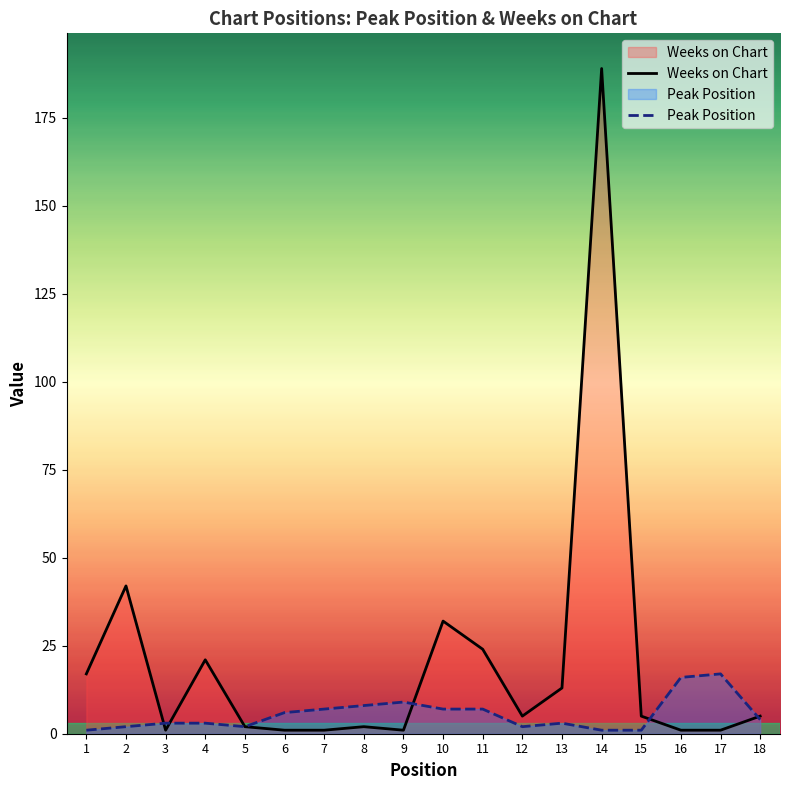

What is the value of the Peak Position point at the 13th from the left?

3